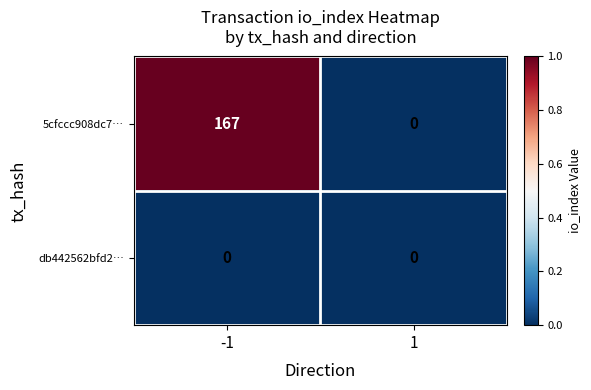

Between -1 and 1, which series saw the biggest shift?

5cfccc908dc7…